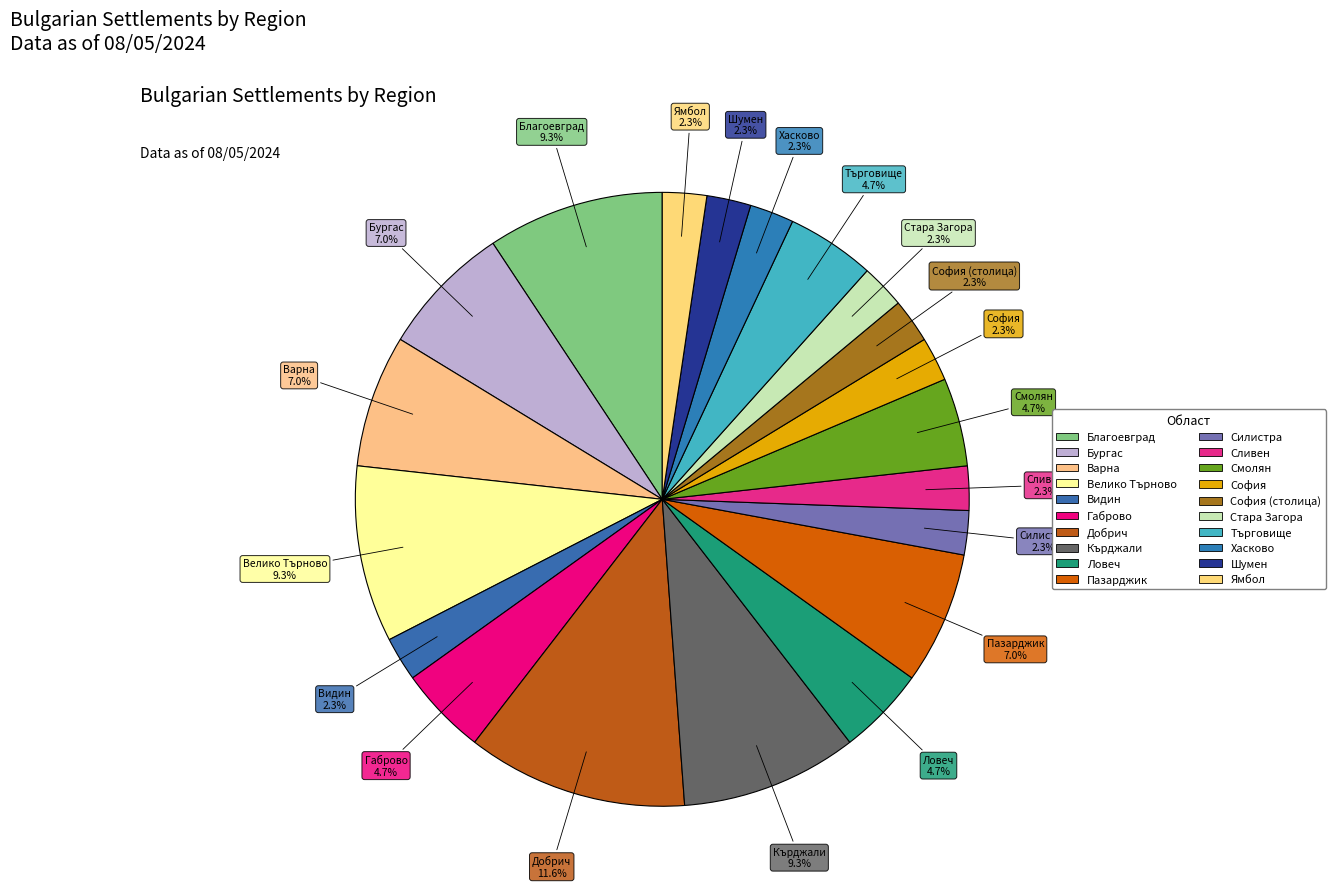

How many slices are in this pie chart?

20